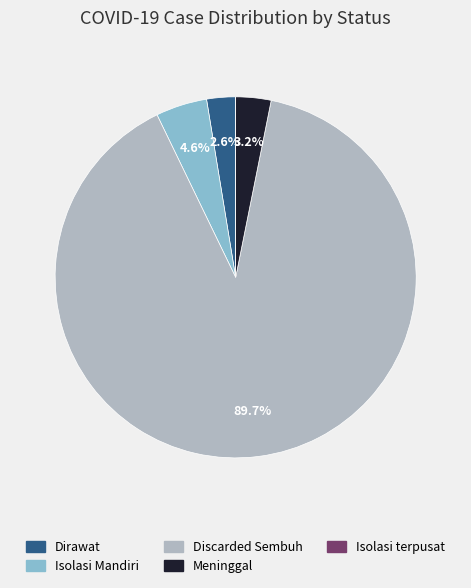

What is the largest slice in the pie chart?

Discarded Sembuh